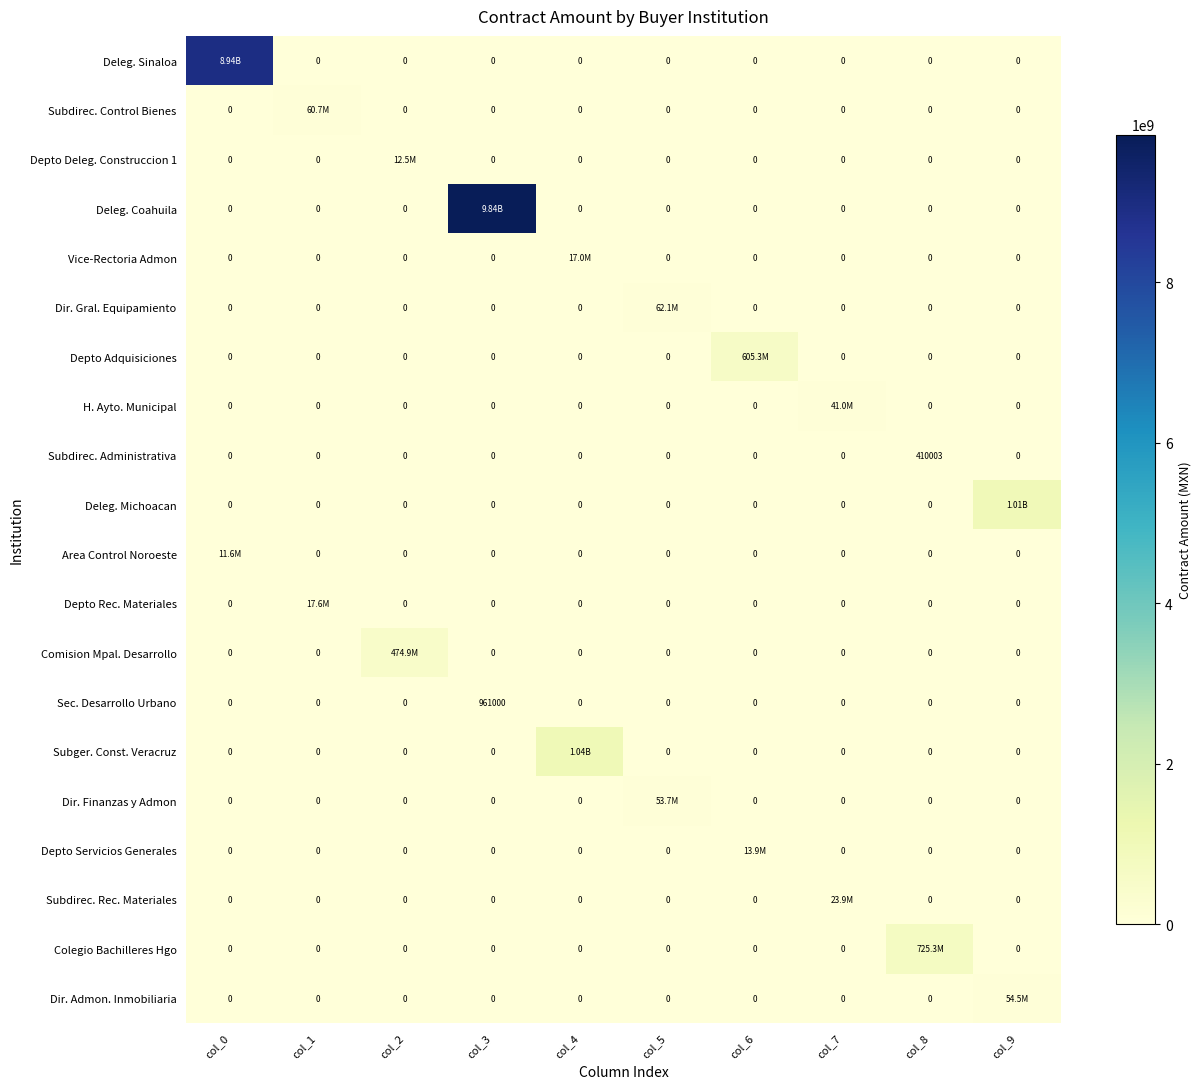

Which label corresponds to the smallest value in the chart?

col_1